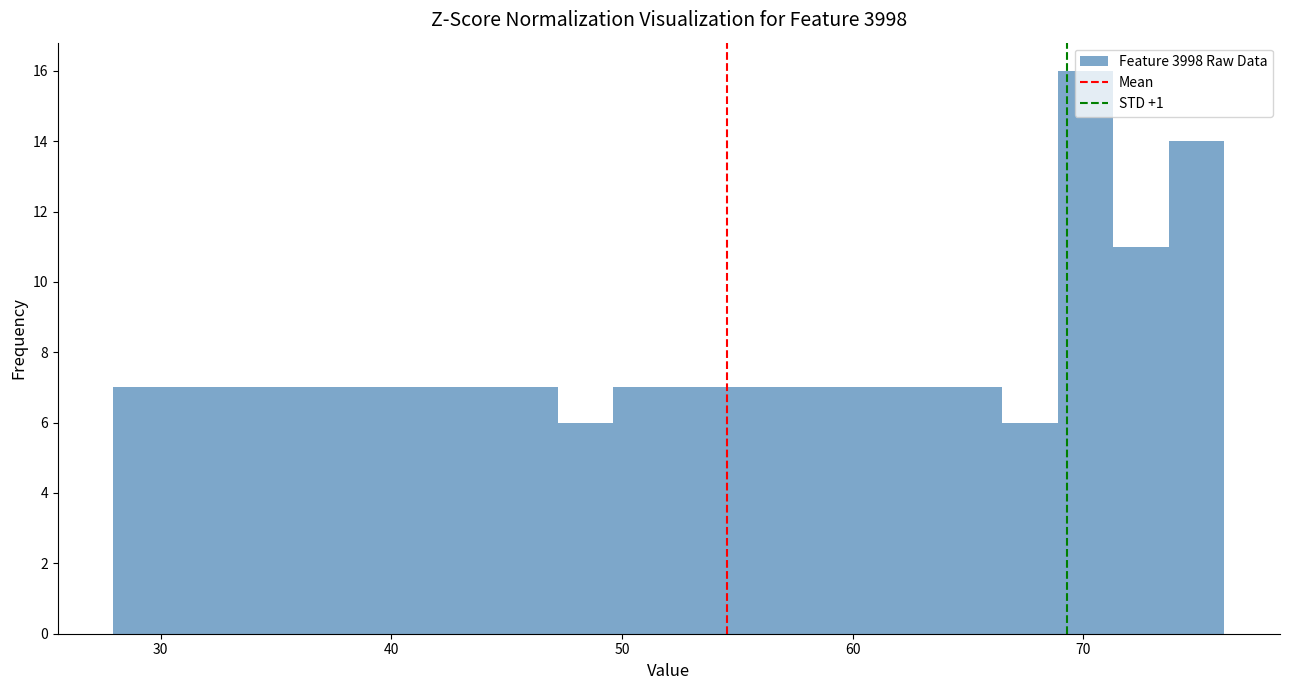

Read against the x-axis, roughly where is the centre of the tallest bar?

70